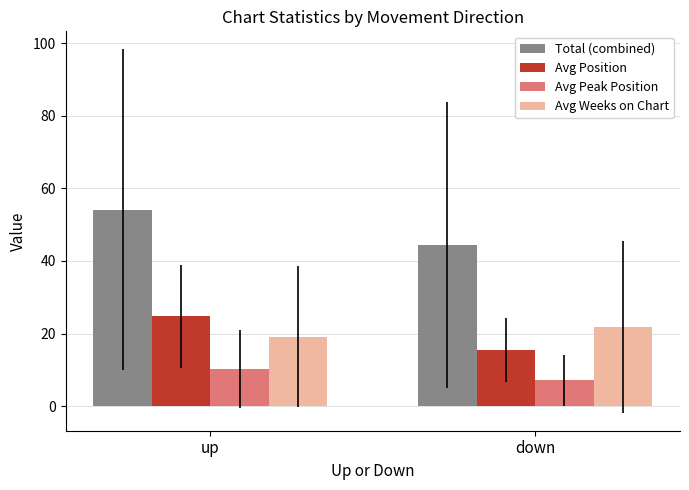

Is it true that Avg Weeks on Chart equals 26.5 at up?

False